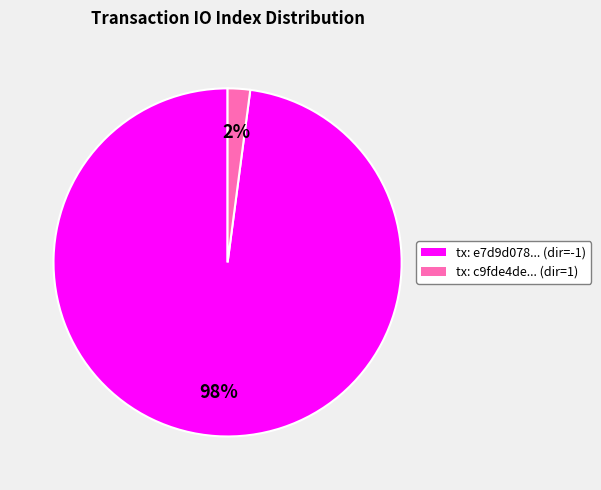

To the nearest percent, what is the average slice percentage?

50%